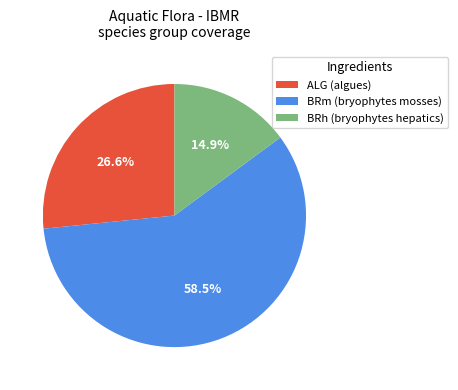

Does any single category account for the majority?

Yes